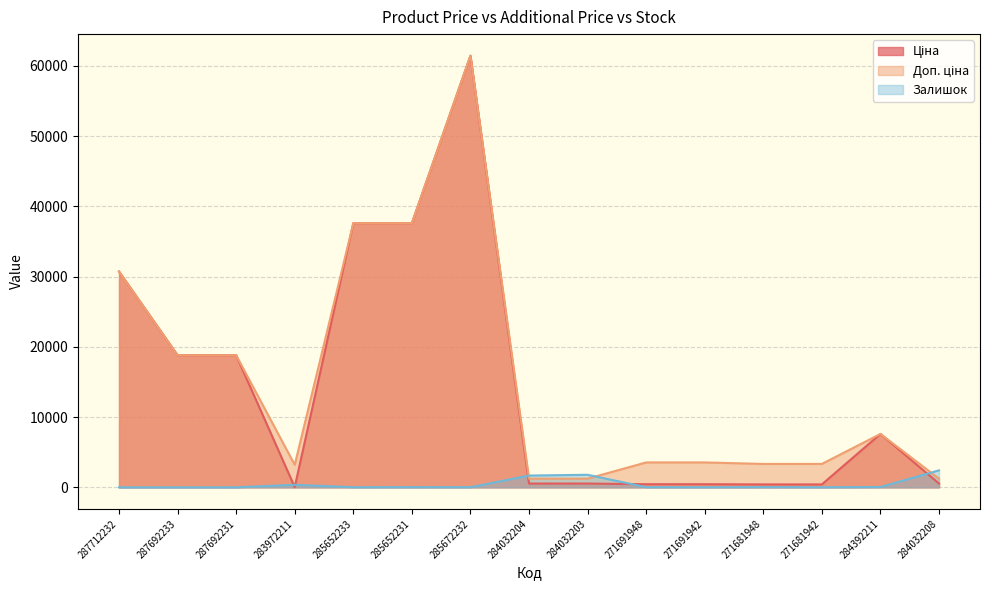

Reading left to right, extract all data points from this chart.

Ціна: 287712232=30717.1	287692233=18796.8	287692231=18796.8	283972211=32.0	285652233=37593.6	285652231=37593.6	285672232=61434.3	284032204=539.0	284032203=539.0	271691948=443.1	271691942=443.1	271681948=416.6	271681942=416.6	284392211=7596.5	284032208=539.0
Доп. ціна: 287712232=30717.1	287692233=18796.8	287692231=18796.8	283972211=3205.0	285652233=37593.6	285652231=37593.6	285672232=61434.3	284032204=1235.4	284032203=1235.4	271691948=3545.0	271691942=3545.0	271681948=3332.5	271681942=3332.5	284392211=7596.5	284032208=1235.4
Залишок: 287712232=0.0	287692233=0.0	287692231=0.0	283972211=360.0	285652233=13.0	285652231=23.0	285672232=16.0	284032204=1677.0	284032203=1786.0	271691948=22.0	271691942=13.0	271681948=30.0	271681942=10.0	284392211=44.0	284032208=2419.0